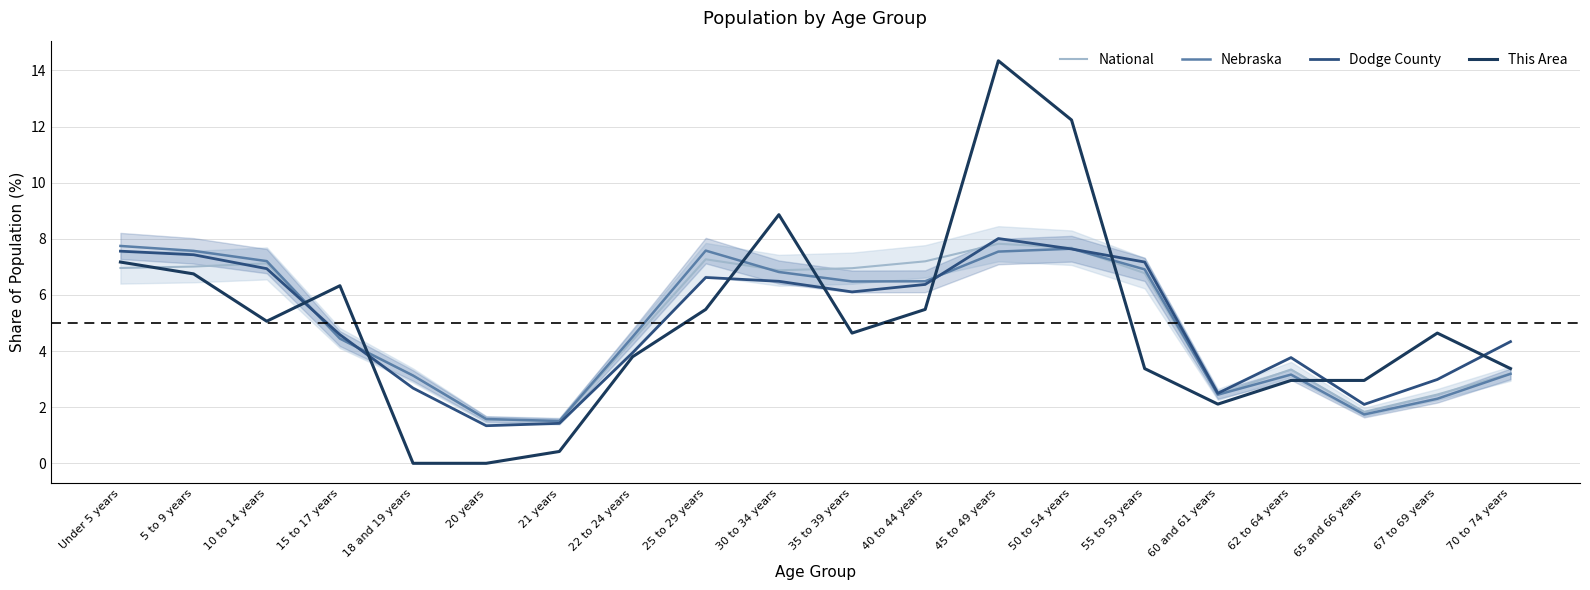

What is the difference between the second highest and second lowest values in the Dodge County series?

6.2